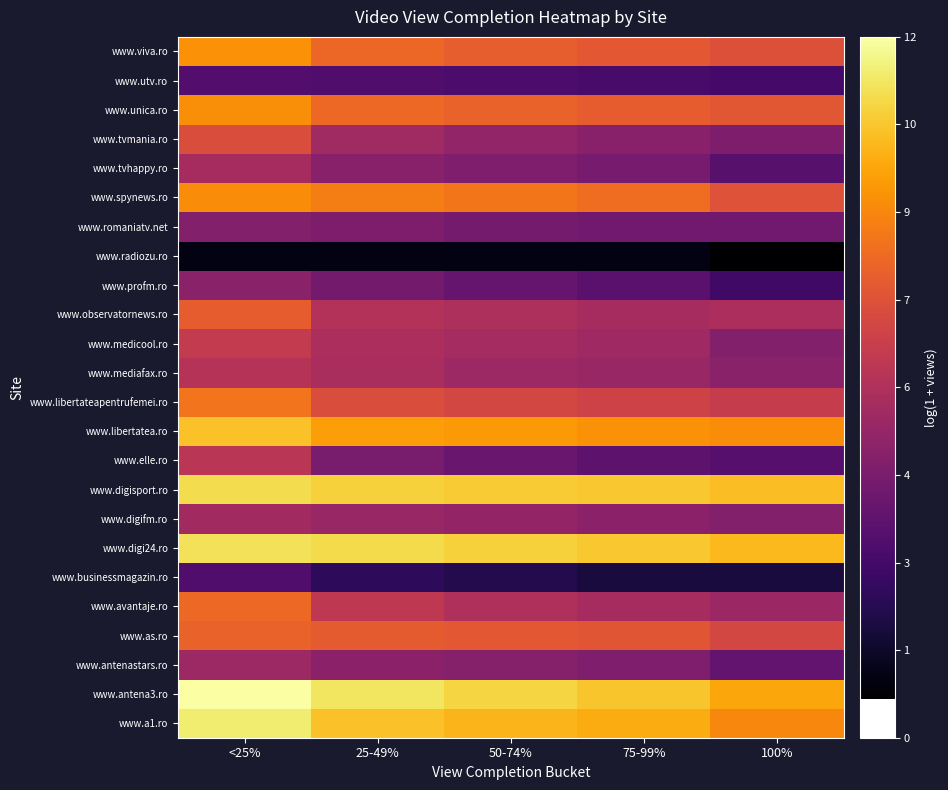

Count the number of data series in this chart.

24